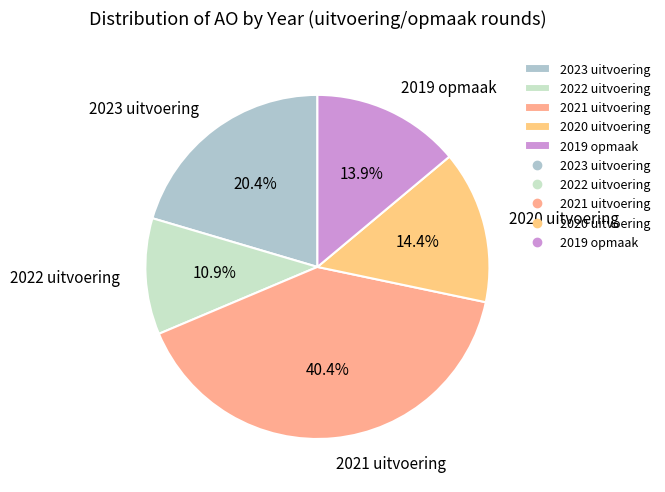

To the nearest percent, what percentage of the pie is 2019 opmaak?

14%